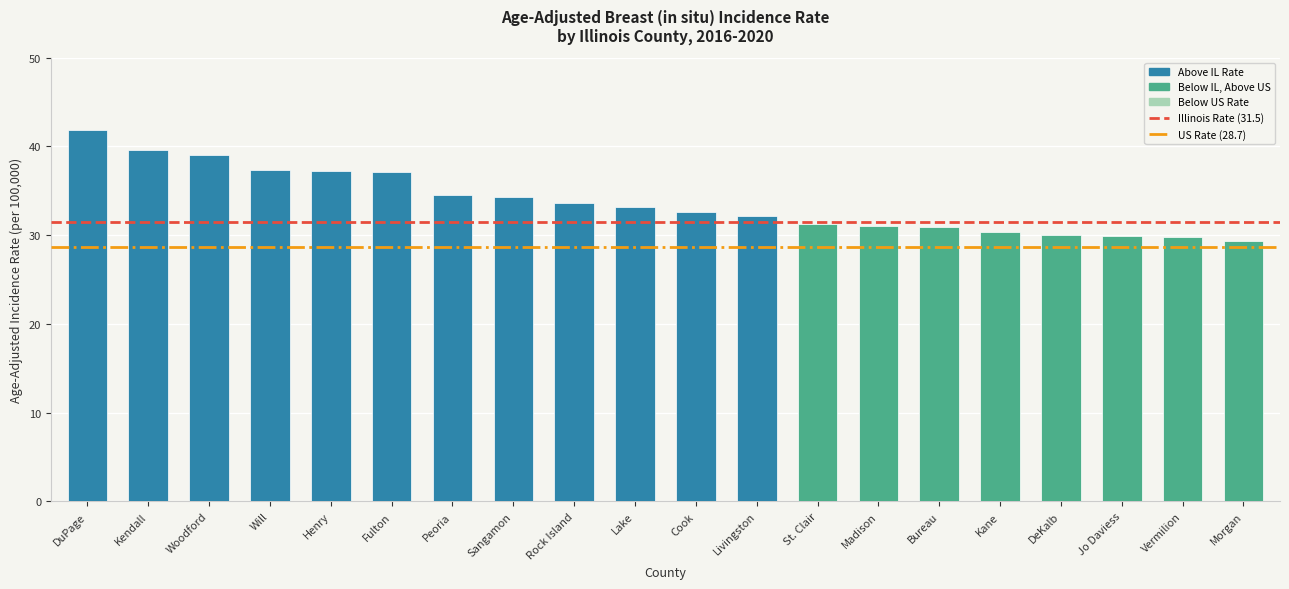

What is the sum of the values at Kane and Peoria?

64.9